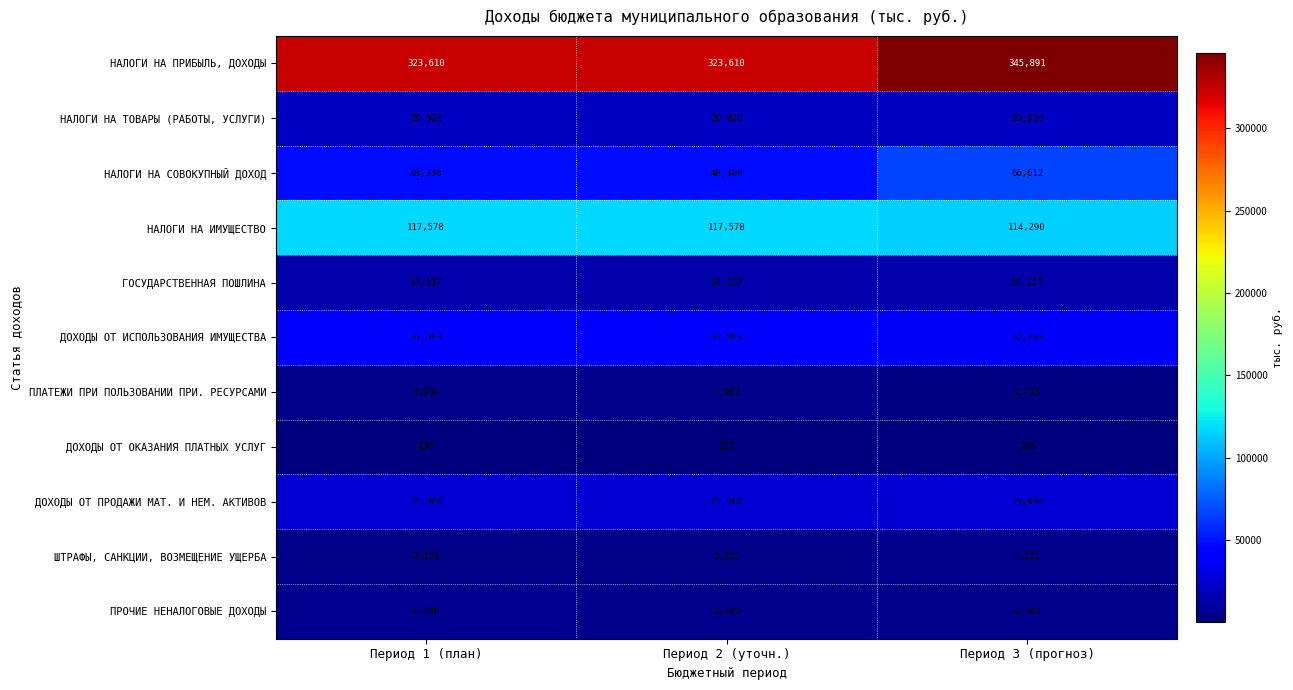

Count the ДОХОДЫ ОТ ИСПОЛЬЗОВАНИЯ ИМУЩЕСТВА values in the range 37263 to 37993.

3